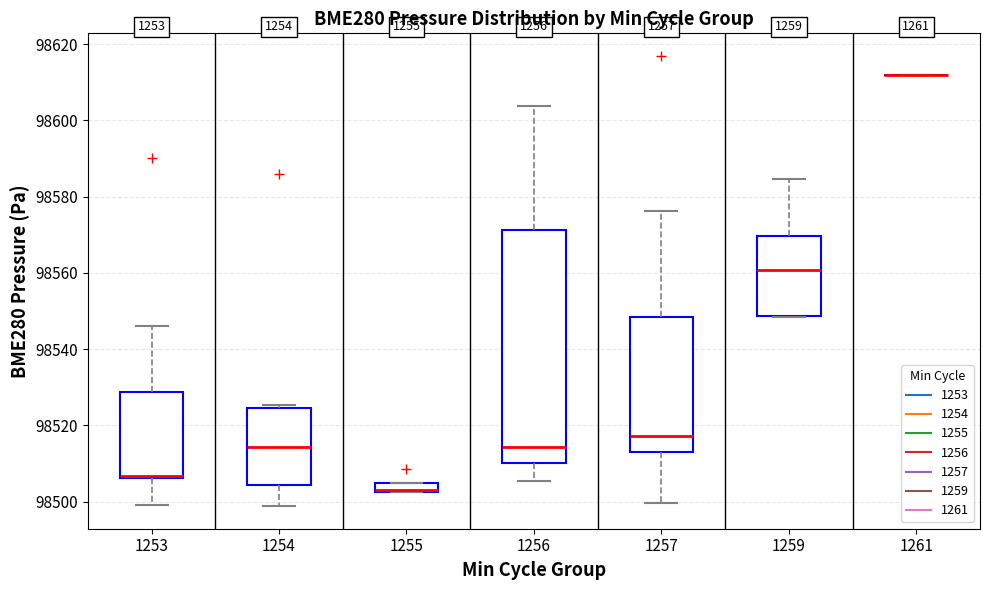

Where does the lower whisker of the box at x = 1254 end on the y-axis? The values are not printed on the chart, so give them approximately, as read against the axis.

98498